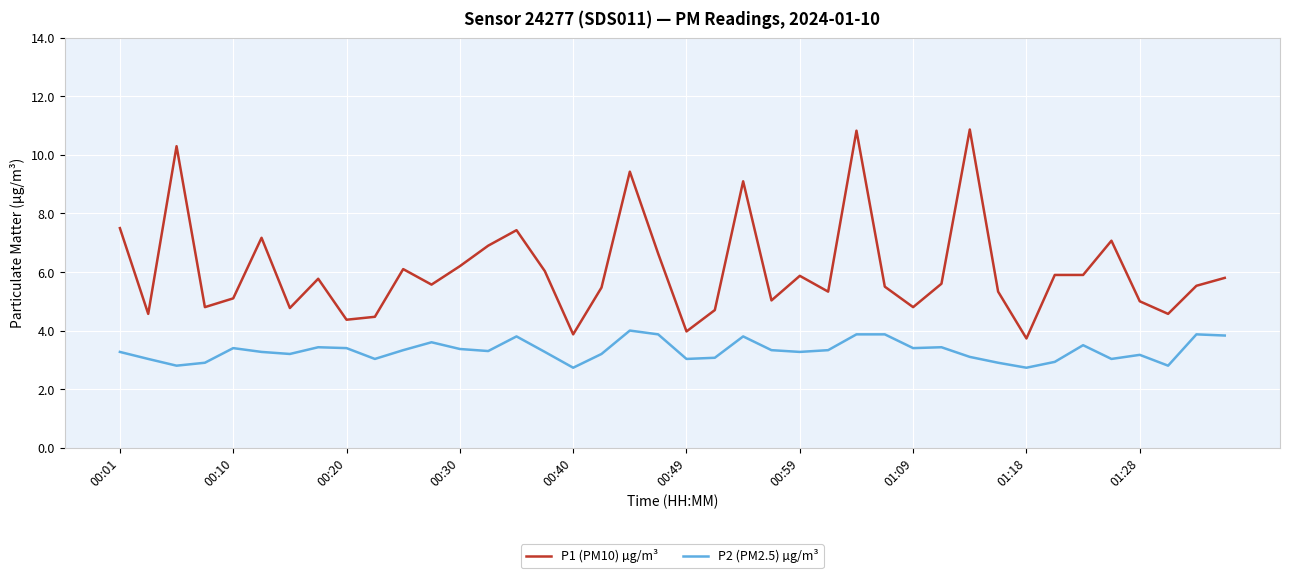

Count the number of data series in this chart.

2